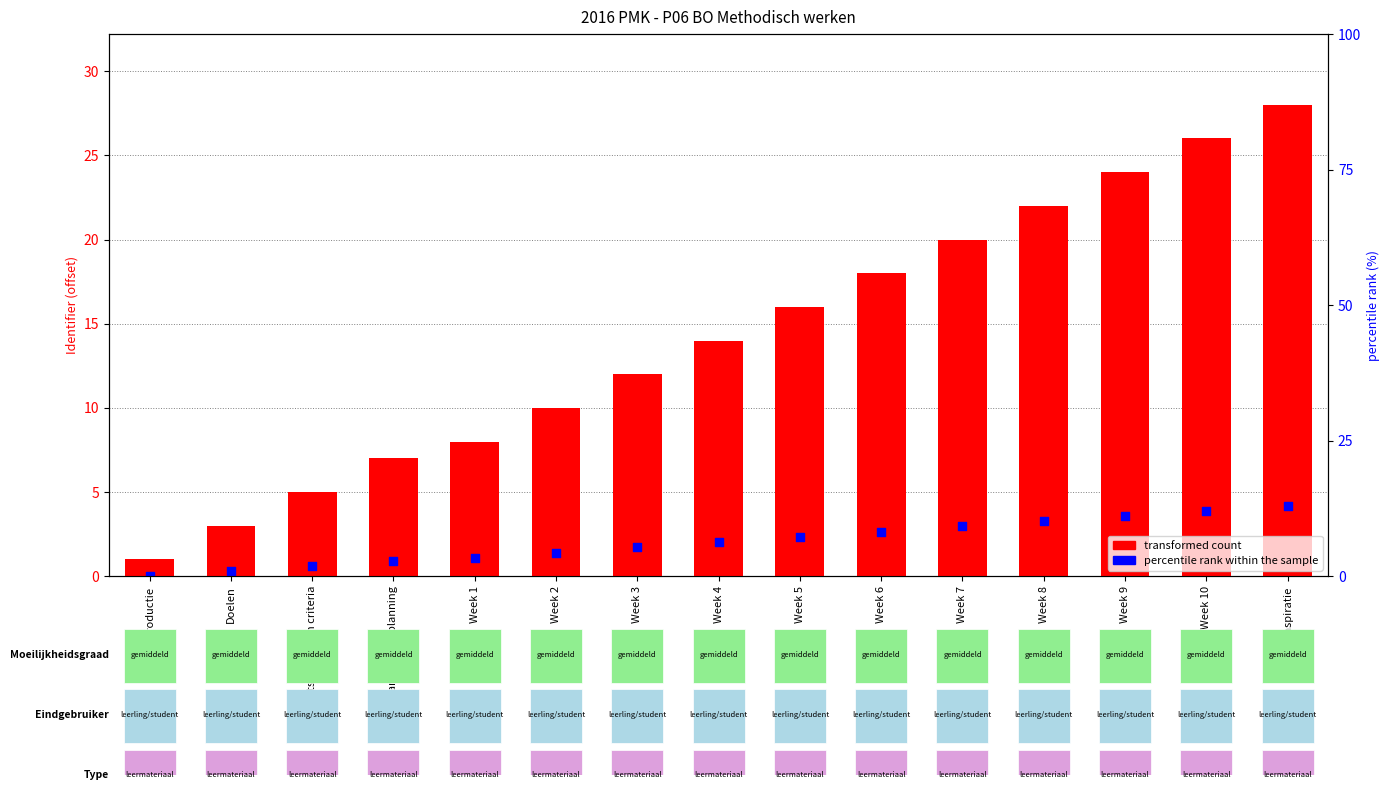

Which series contains the highest Y value?

transformed count